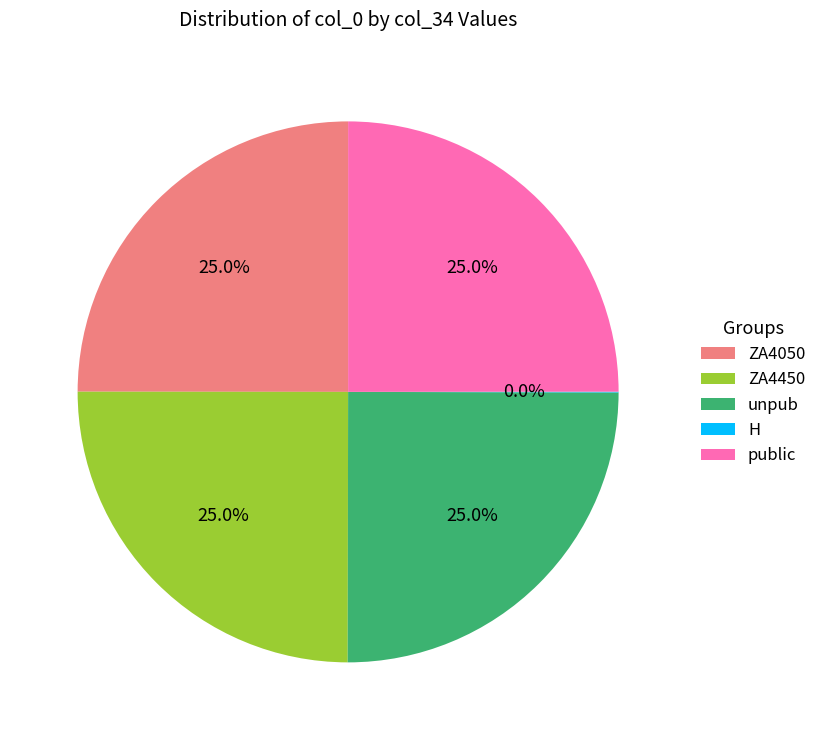

Does public represent more than half of the total?

No